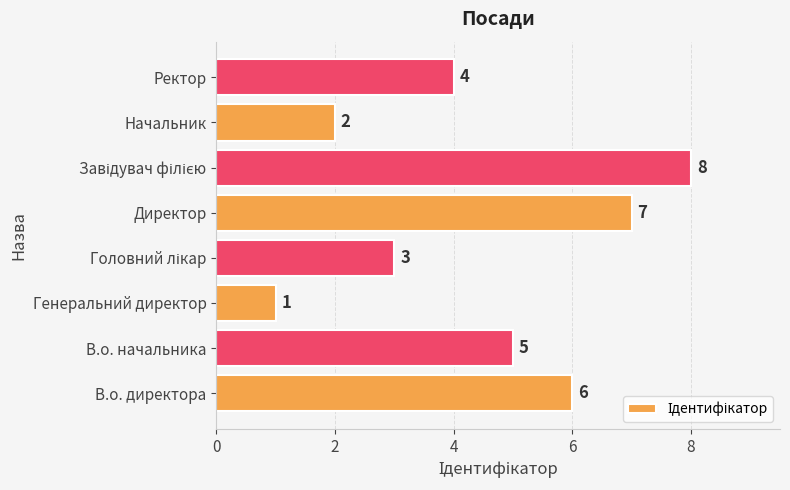

Where is the data nearest to the value 4?

Ректор